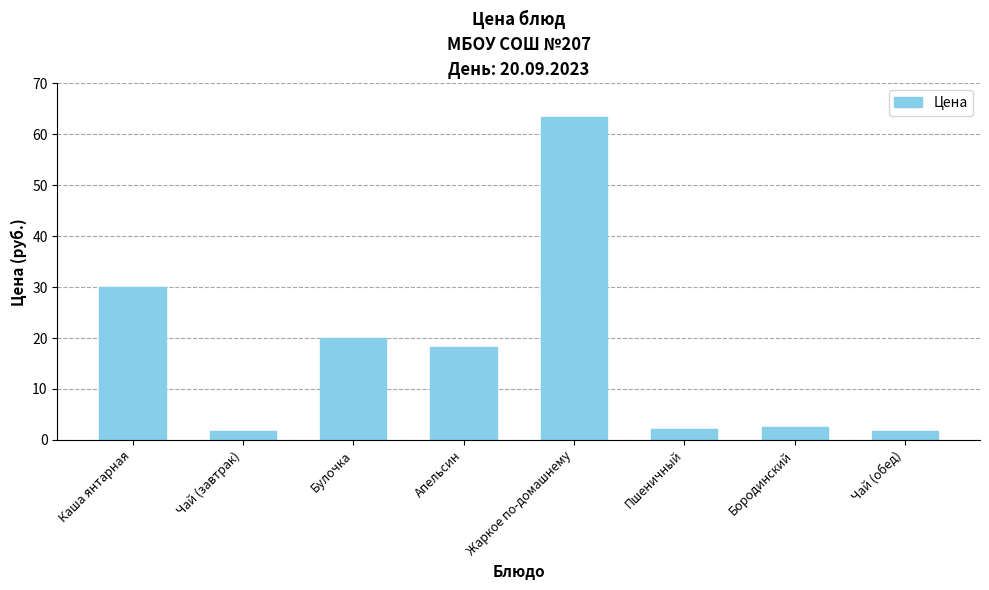

What is the difference between the values at Апельсин and Пшеничный?

16.0